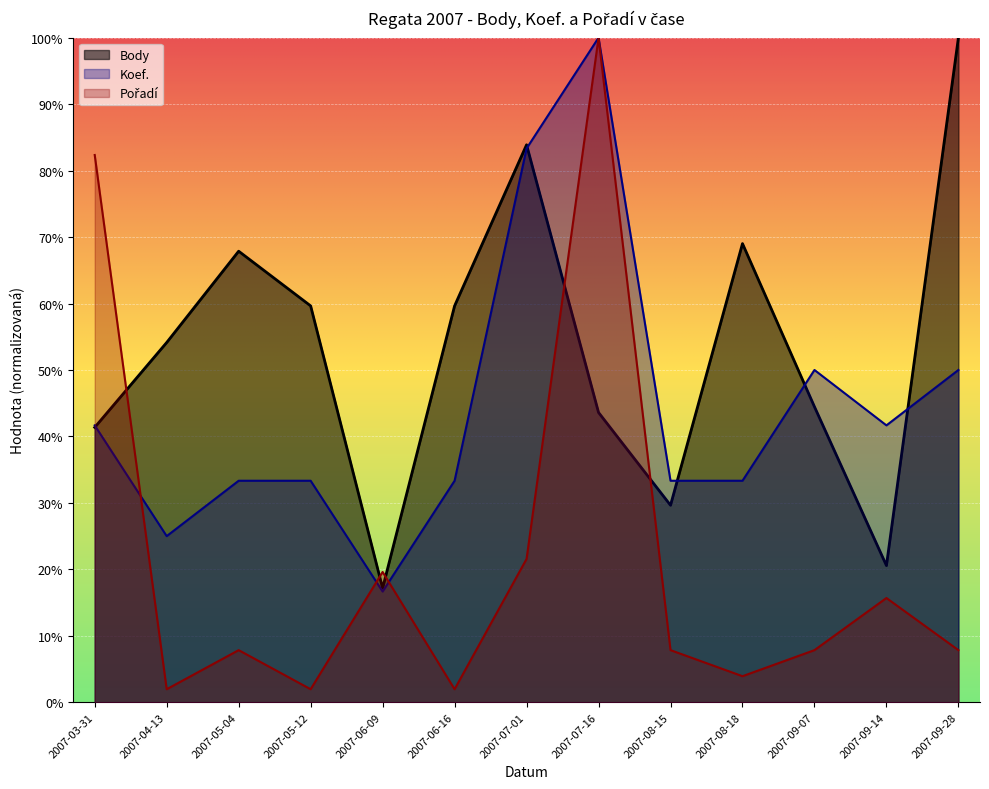

Reading left to right, what are all the values shown in this chart?

Body: 2007-03-31=2924.3	2007-04-13=3827.2	2007-05-04=4798.5	2007-05-12=4216.8	2007-06-09=1213.8	2007-06-16=4216.8	2007-07-01=5930.4	2007-07-16=3082.8	2007-08-15=2095.8	2007-08-18=4879.4	2007-09-07=3143.7	2007-09-14=1454.3	2007-09-28=7069.7
Koef.: 2007-03-31=2945.7	2007-04-13=1767.4	2007-05-04=2356.6	2007-05-12=2356.6	2007-06-09=1178.3	2007-06-16=2356.6	2007-07-01=5891.4	2007-07-16=7069.7	2007-08-15=2356.6	2007-08-18=2356.6	2007-09-07=3534.8	2007-09-14=2945.7	2007-09-28=3534.8
Pořadí: 2007-03-31=5822.1	2007-04-13=138.6	2007-05-04=554.5	2007-05-12=138.6	2007-06-09=1386.2	2007-06-16=138.6	2007-07-01=1524.8	2007-07-16=7069.7	2007-08-15=554.5	2007-08-18=277.2	2007-09-07=554.5	2007-09-14=1109.0	2007-09-28=554.5